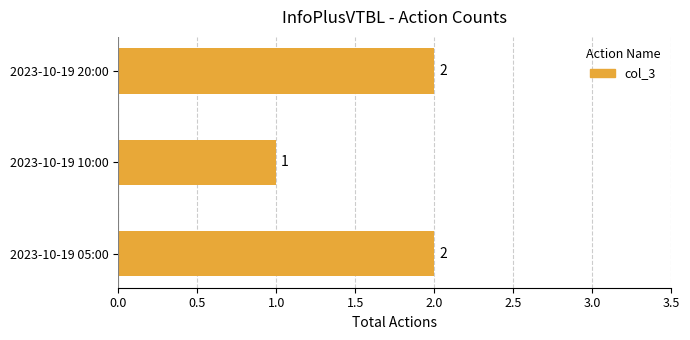

What is the sum of all values?

5